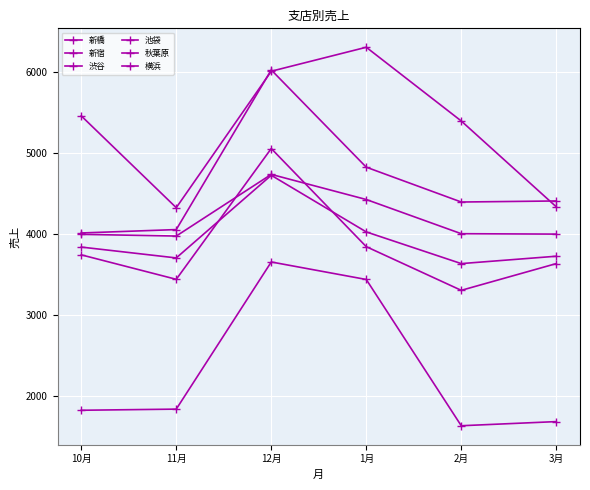

Reading left to right, what are all the values shown in this chart?

新橋: 4018	4060	6030	4830	4400	4413
新宿: 1830	1844	3660	3444	1639	1690
渋谷: 3844	3710	4730	4031	3640	3731
池袋: 3748	3446	5060	3849	3310	3640
秋葉原: 4001	3980	4741	4431	4009	4004
横浜: 5463	4330	6014	6310	5400	4341